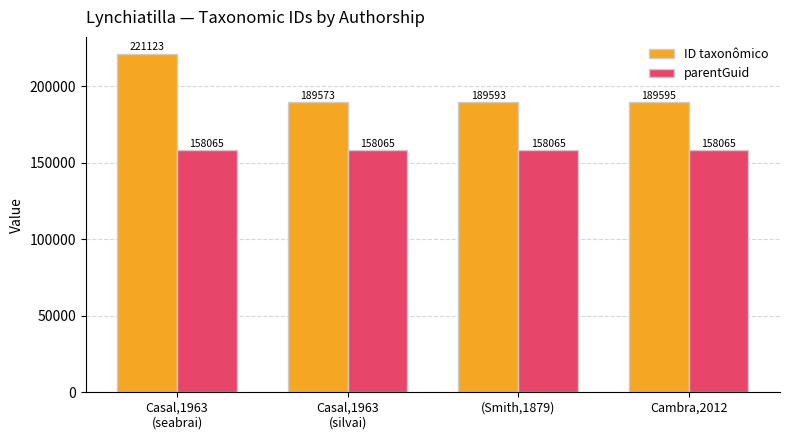

How many bars are there in each group?

2